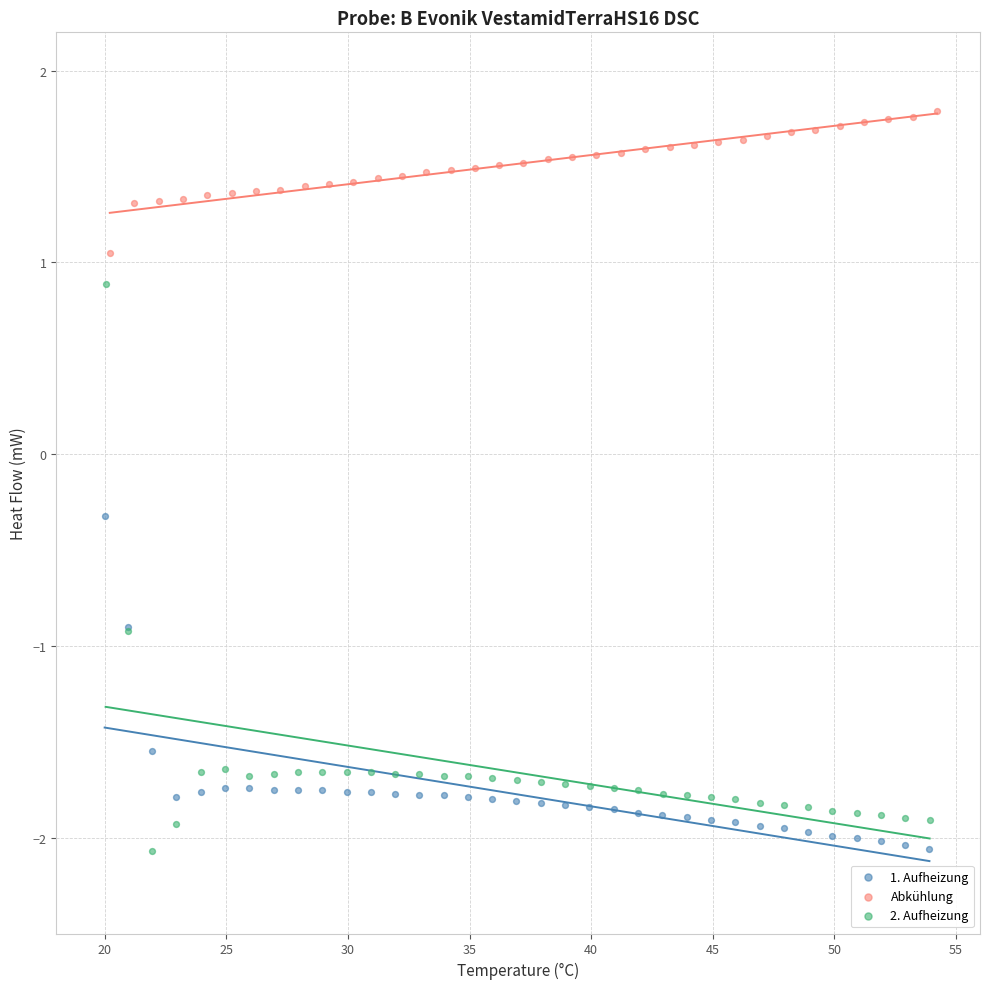

Which series has the largest Y range (max minus min)?

2. Aufheizung